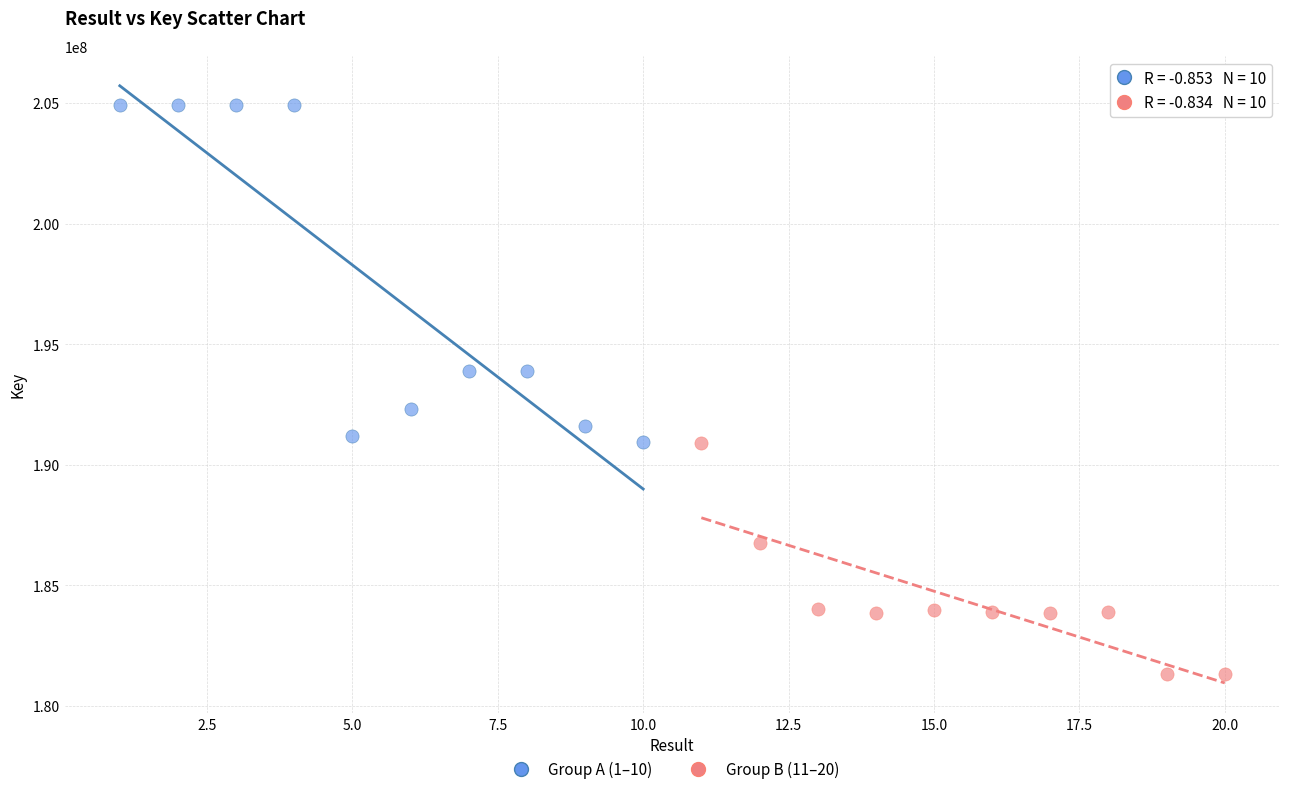

Which series has the largest Y range (max minus min)?

Group A (1–10)